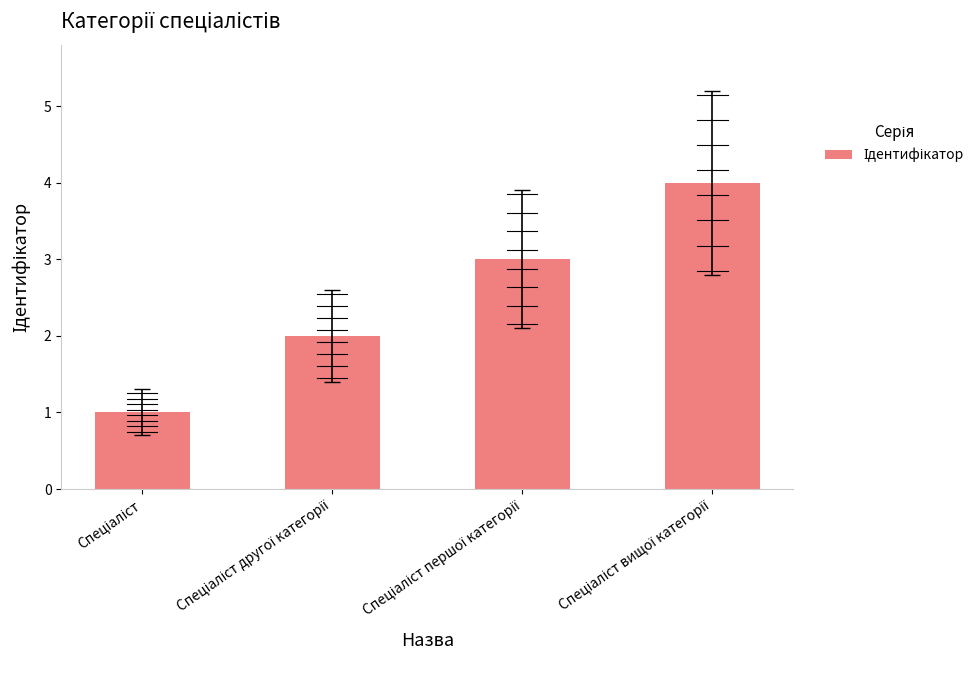

What is the greatest value displayed?

4